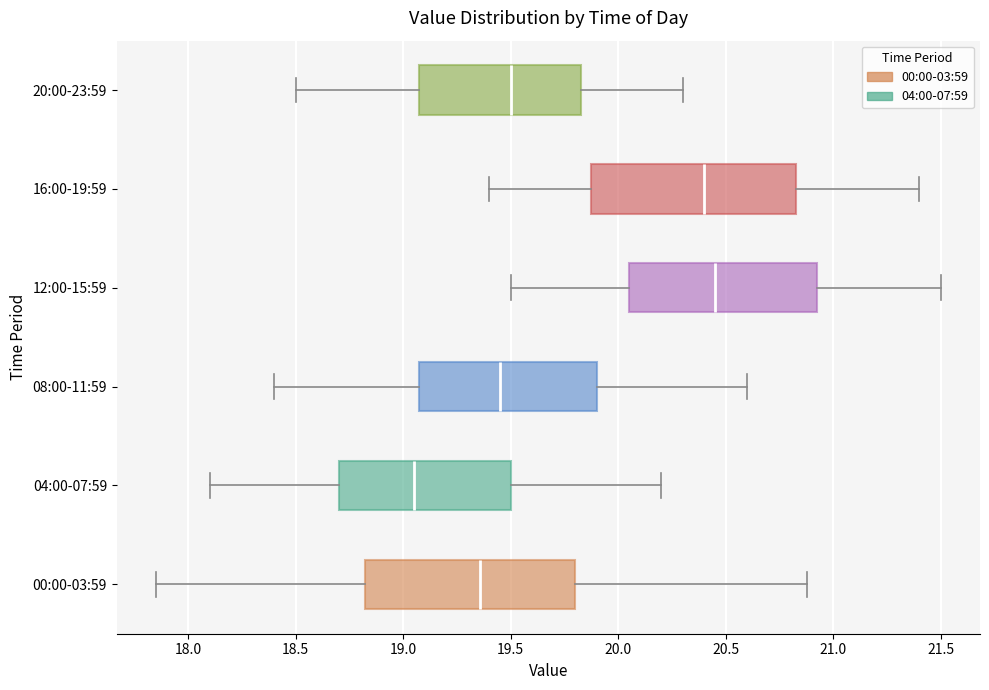

Where is the right edge of the box for 12:00-15:59 on the x-axis? The values are not printed on the chart, so give them approximately, as read against the axis.

20.95